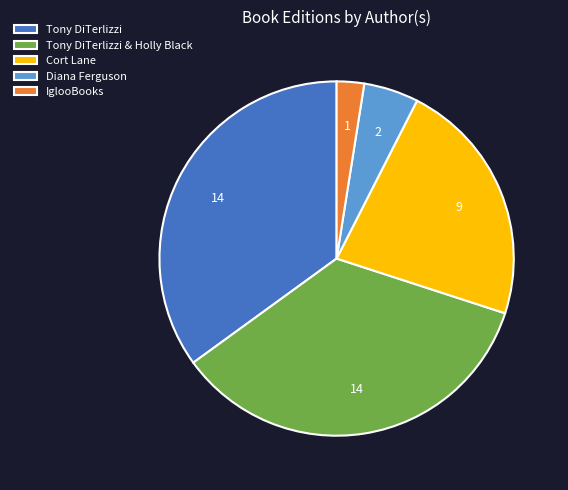

Is IglooBooks the majority of the pie?

No